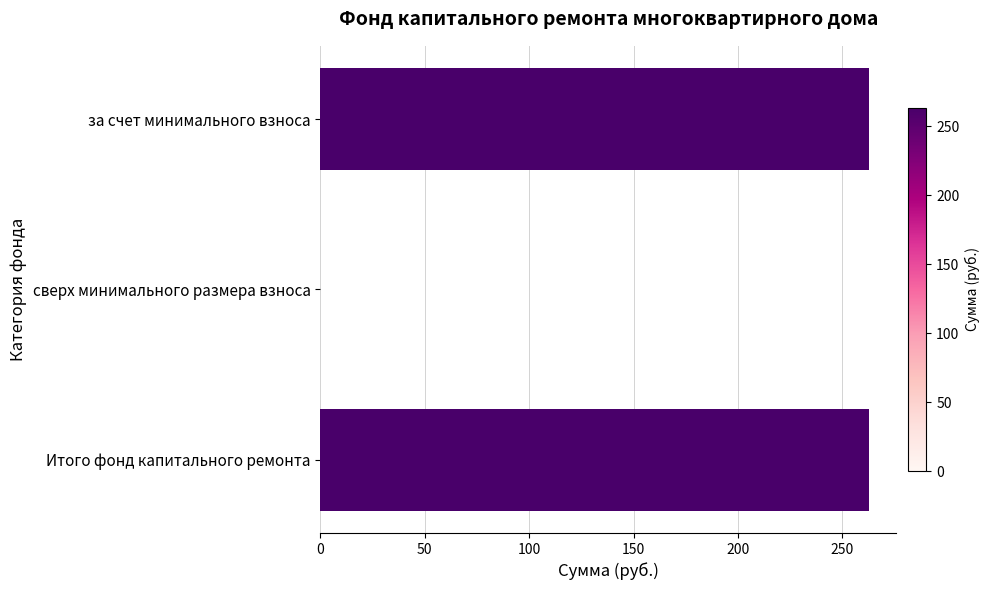

How many positive values are there?

2